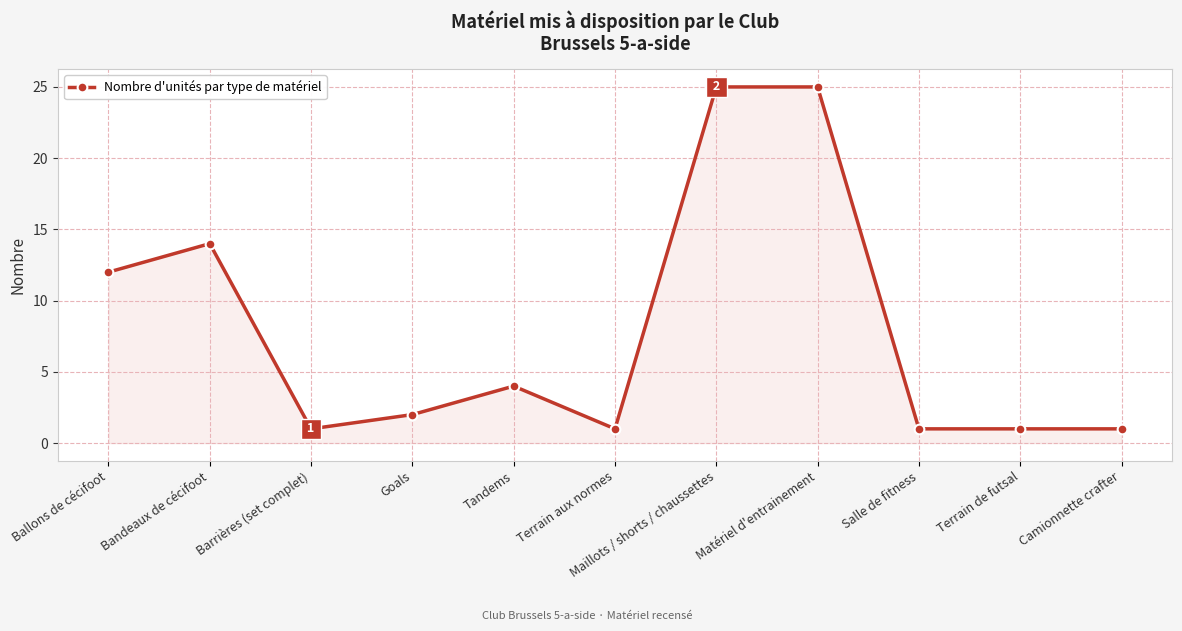

What is the value of the 8th point from the left?

25